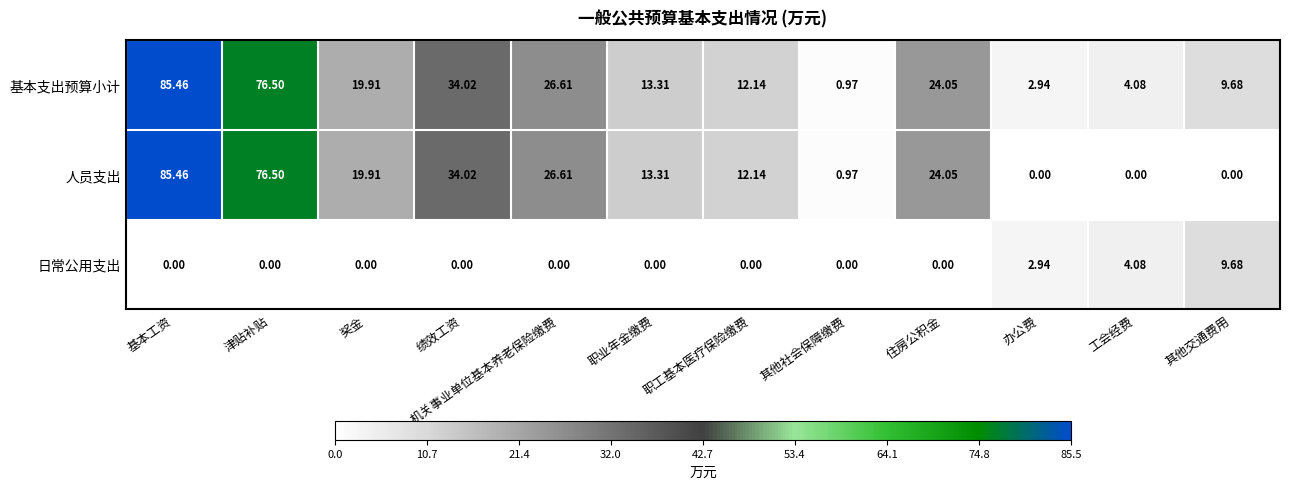

Which series has the largest range (max minus min)?

人员支出